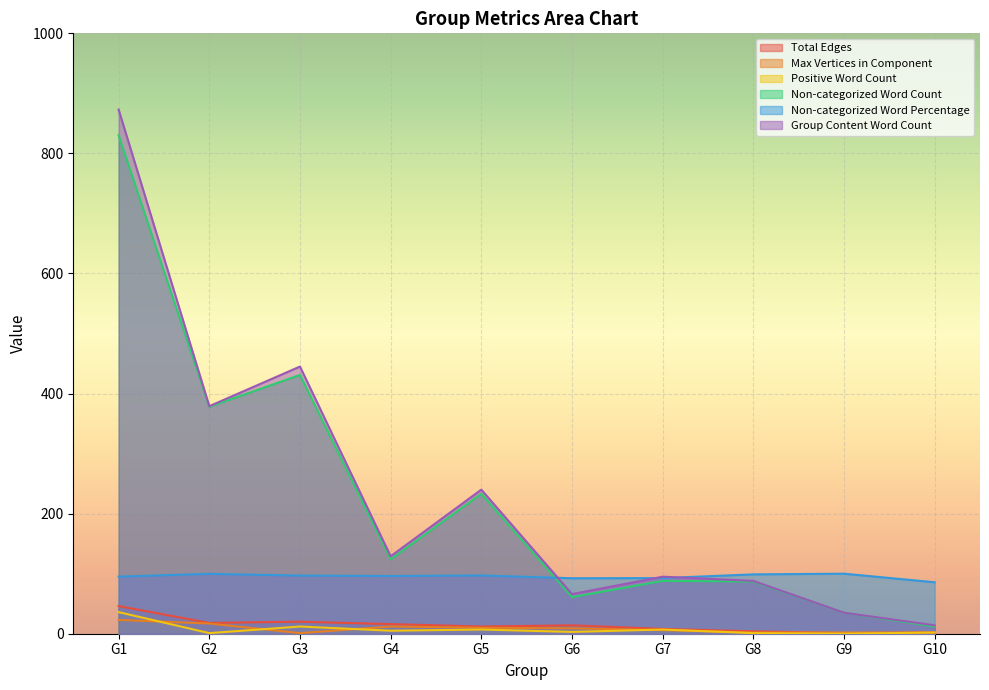

What value does the Group Content Word Count series have at G7?

95.0